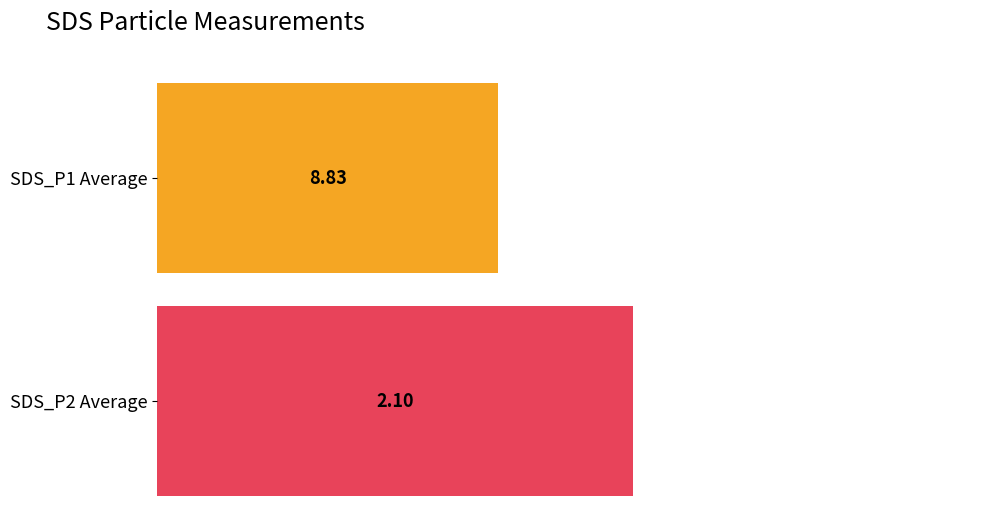

The SDS_P2 series shows 2.2 at 00:17. True or false?

False